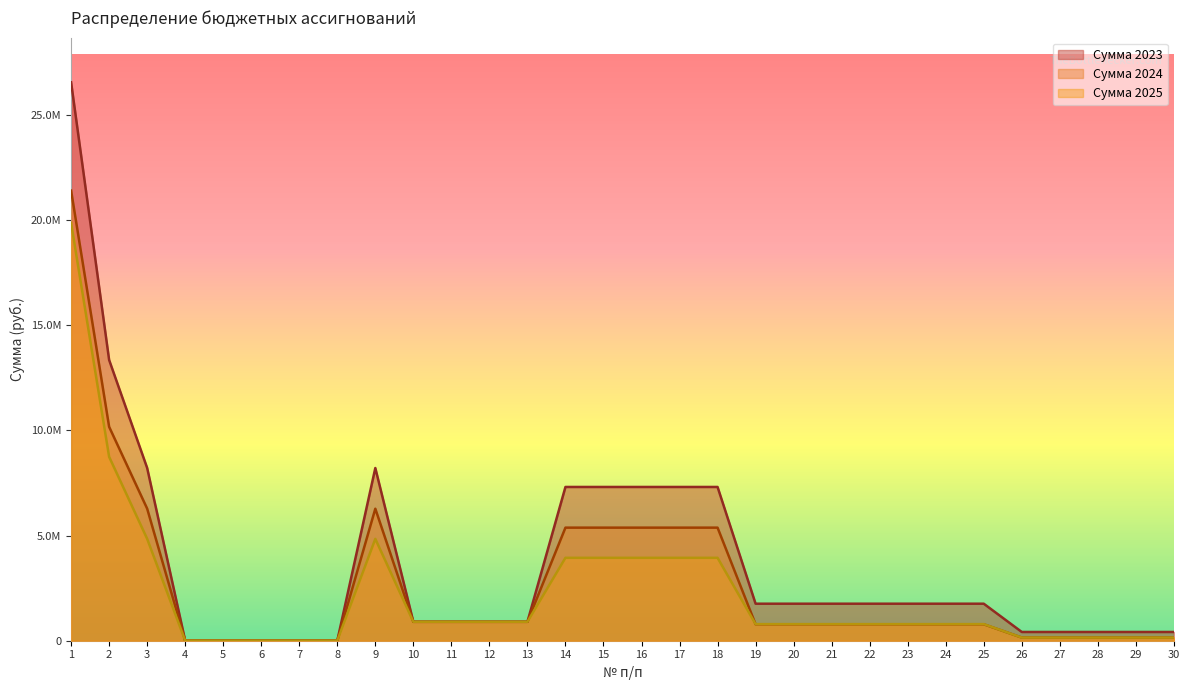

True or false: Сумма 2025 and Сумма 2024 cross at least once.

True